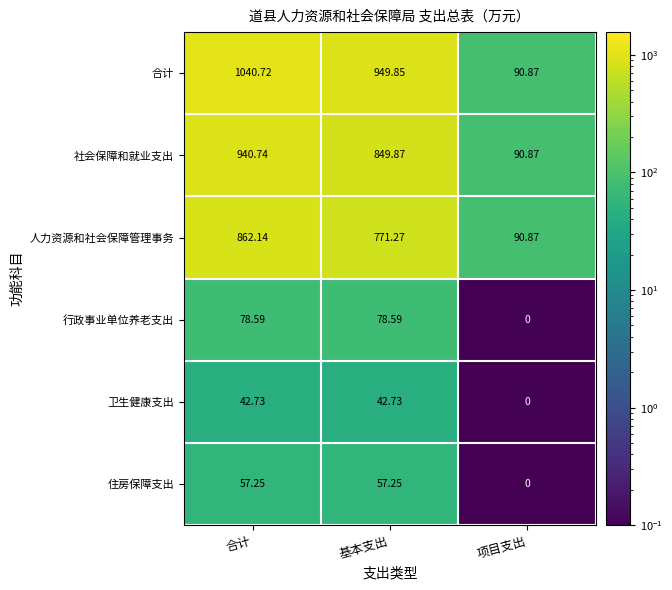

Which category has the lowest value across all series?

项目支出